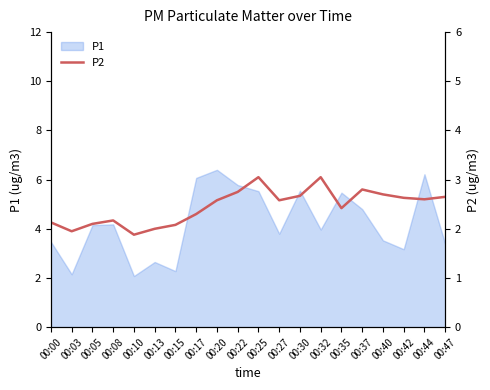

How many categories are shown in the chart?

20